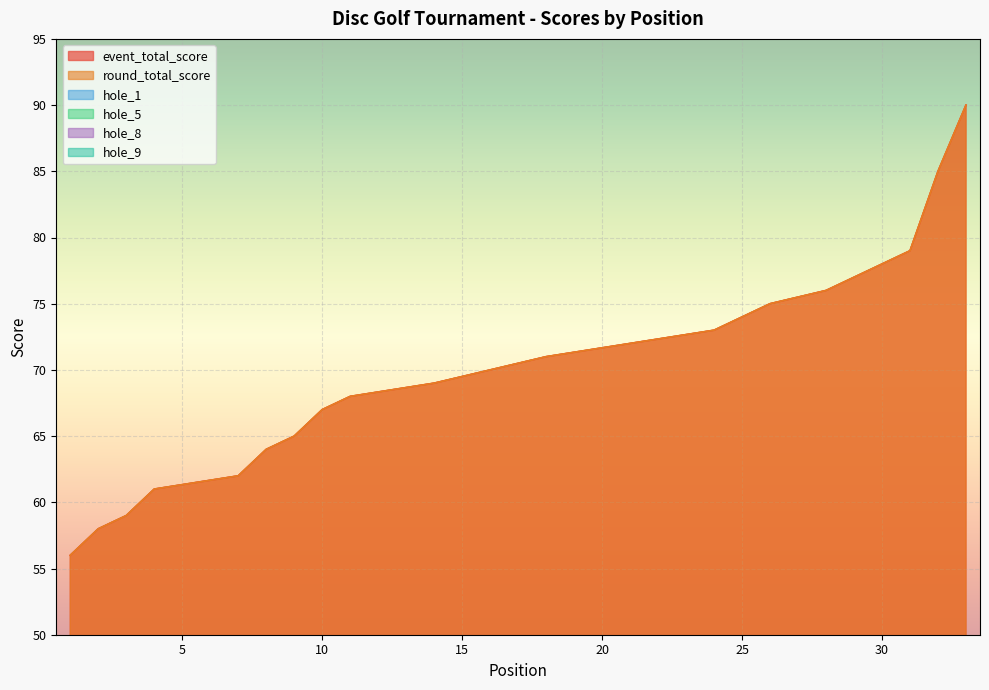

Reading left to right, extract all data points from this chart.

event_total_score: 1=56	2=58	3=59	4=61	4=61	4=61	7=62	8=64	9=65	10=67	11=68	11=68	11=68	14=69	14=69	16=70	16=70	18=71	18=71	18=71	21=72	21=72	21=72	24=73	25=74	26=75	26=75	28=76	29=77	30=78	31=79	32=85	33=90
round_total_score: 1=56	2=58	3=59	4=61	4=61	4=61	7=62	8=64	9=65	10=67	11=68	11=68	11=68	14=69	14=69	16=70	16=70	18=71	18=71	18=71	21=72	21=72	21=72	24=73	25=74	26=75	26=75	28=76	29=77	30=78	31=79	32=85	33=90
hole_1: 1=2	2=4	3=3	4=5	4=4	4=3	7=3	8=4	9=4	10=4	11=4	11=4	11=4	14=4	14=4	16=5	16=3	18=6	18=3	18=4	21=6	21=3	21=4	24=4	25=4	26=5	26=5	28=4	29=5	30=4	31=5	32=5	33=5
hole_5: 1=4	2=4	3=3	4=4	4=3	4=2	7=5	8=4	9=5	10=4	11=5	11=2	11=4	14=4	14=3	16=4	16=4	18=4	18=4	18=4	21=4	21=6	21=4	24=4	25=4	26=3	26=4	28=5	29=3	30=3	31=3	32=5	33=5
hole_8: 1=3	2=3	3=2	4=2	4=3	4=2	7=2	8=3	9=2	10=6	11=4	11=3	11=3	14=4	14=3	16=3	16=3	18=3	18=3	18=3	21=3	21=3	21=5	24=3	25=3	26=4	26=3	28=2	29=3	30=4	31=3	32=4	33=4
hole_9: 1=3	2=3	3=3	4=3	4=2	4=3	7=3	8=3	9=3	10=3	11=3	11=4	11=4	14=4	14=2	16=4	16=4	18=3	18=3	18=4	21=4	21=4	21=4	24=4	25=4	26=3	26=4	28=4	29=4	30=5	31=4	32=3	33=6